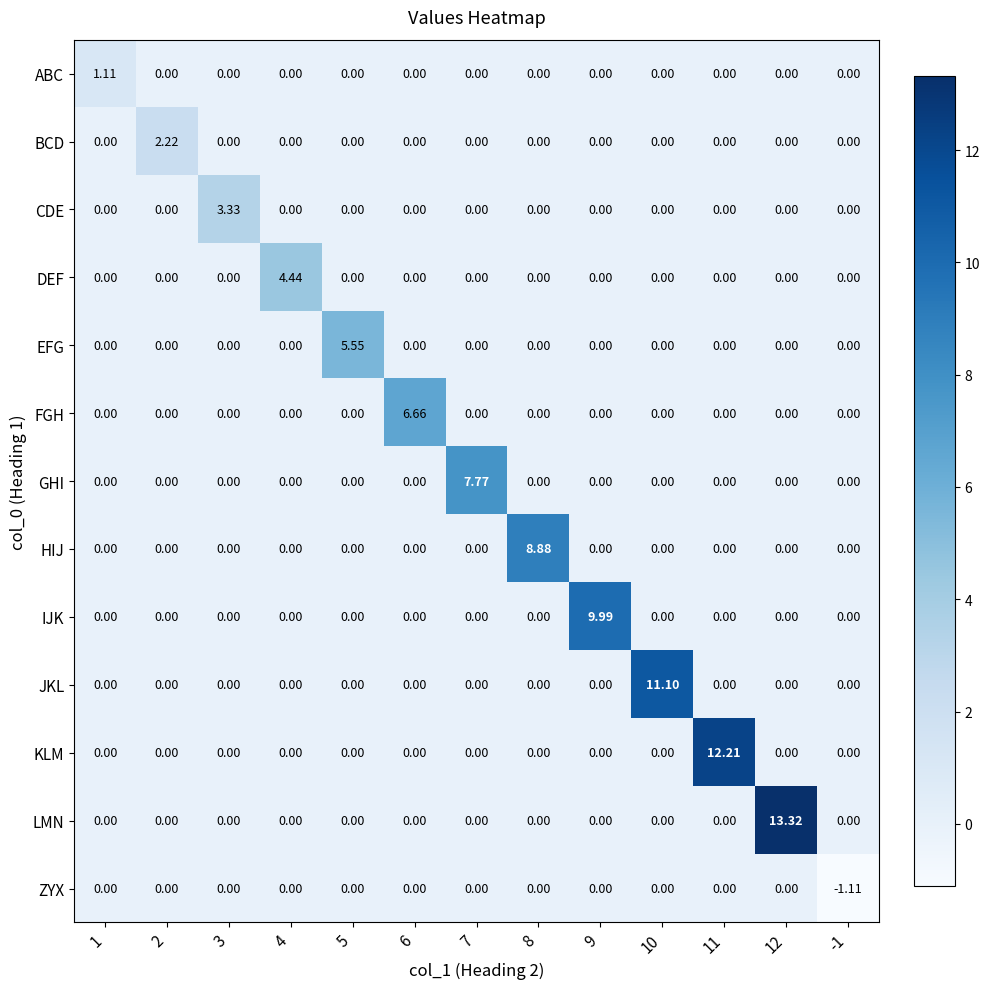

Which series has the widest spread of values?

LMN